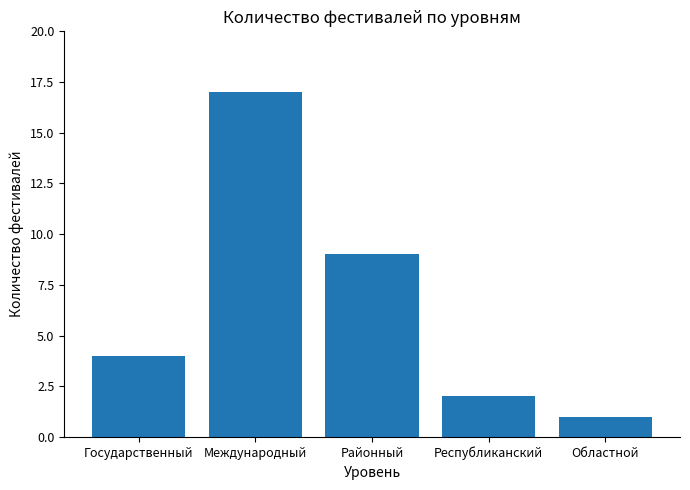

How many bars are there in total?

5